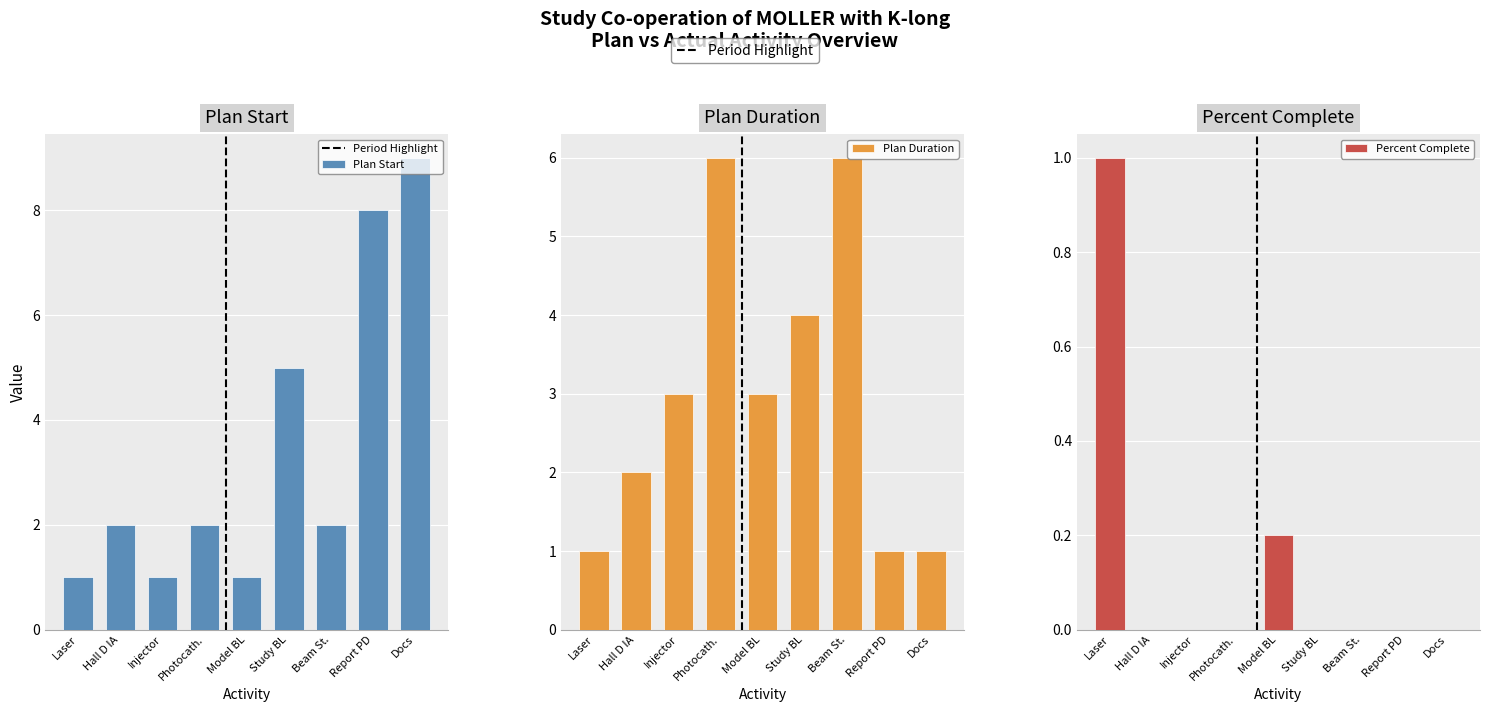

What position from the right is Laser?

9